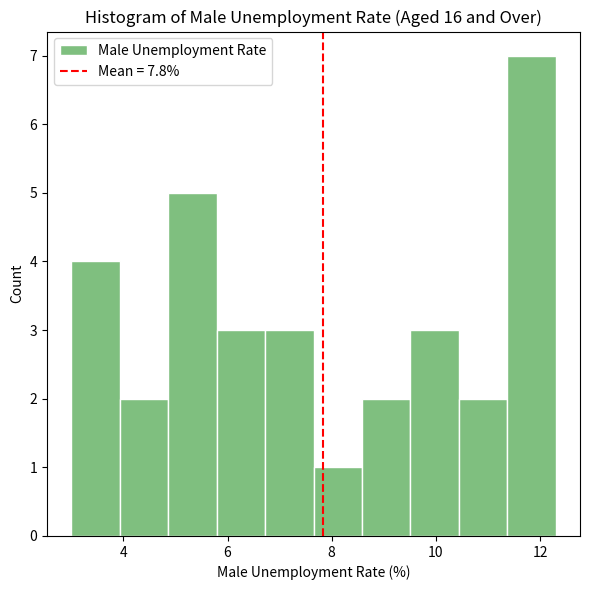

Reading left to right, transcribe this chart: for each bar, give the range it covers on the x-axis and its height. Neither the bar edges nor the heights are printed on the chart, so give them approximately, as read against the axes.

3.0 to 4.0: 4
4.0 to 4.8: 2
4.8 to 5.8: 5
5.8 to 6.8: 3
6.8 to 7.6: 3
7.6 to 8.6: 1
8.6 to 9.6: 2
9.6 to 10.4: 3
10.4 to 11.4: 2
11.4 to 12.4: 7